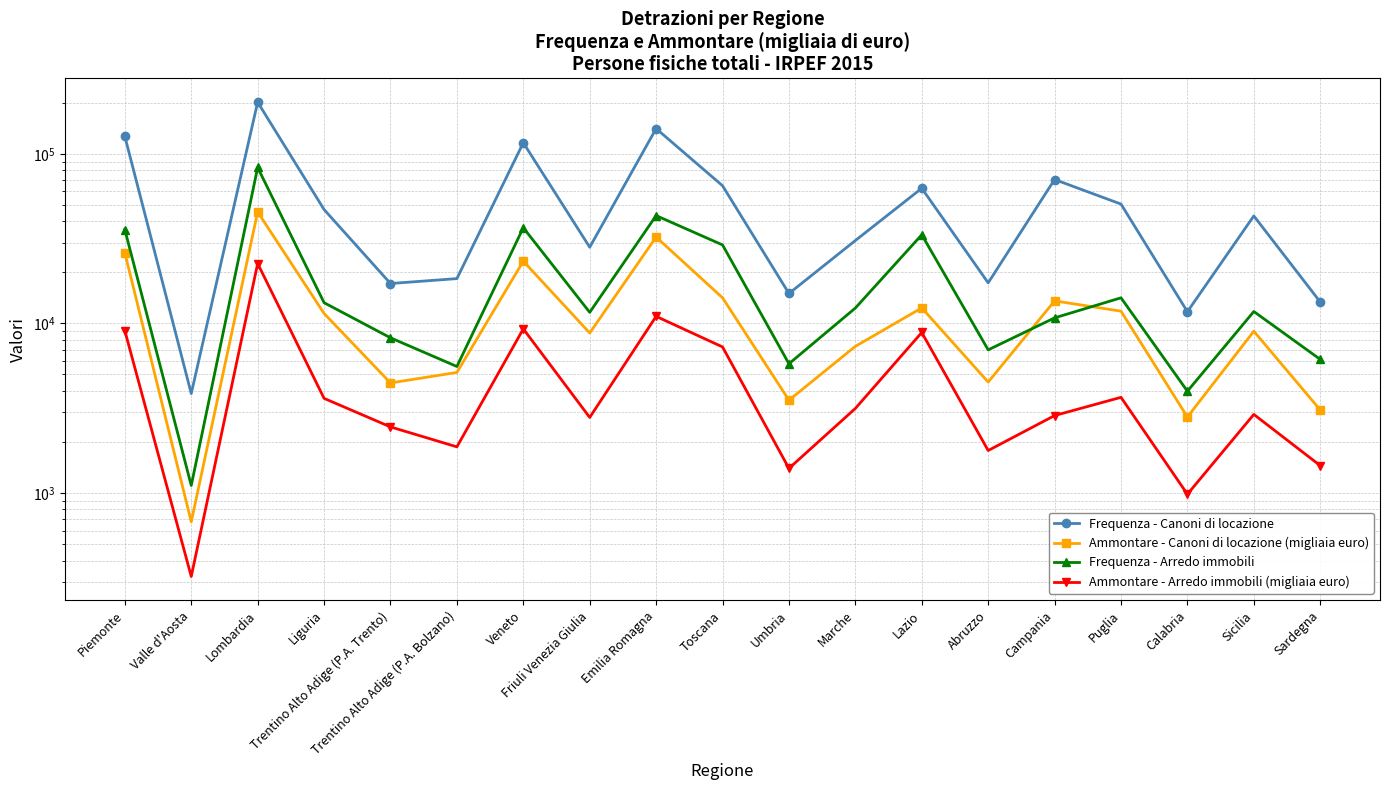

How many lines are shown in the chart?

4